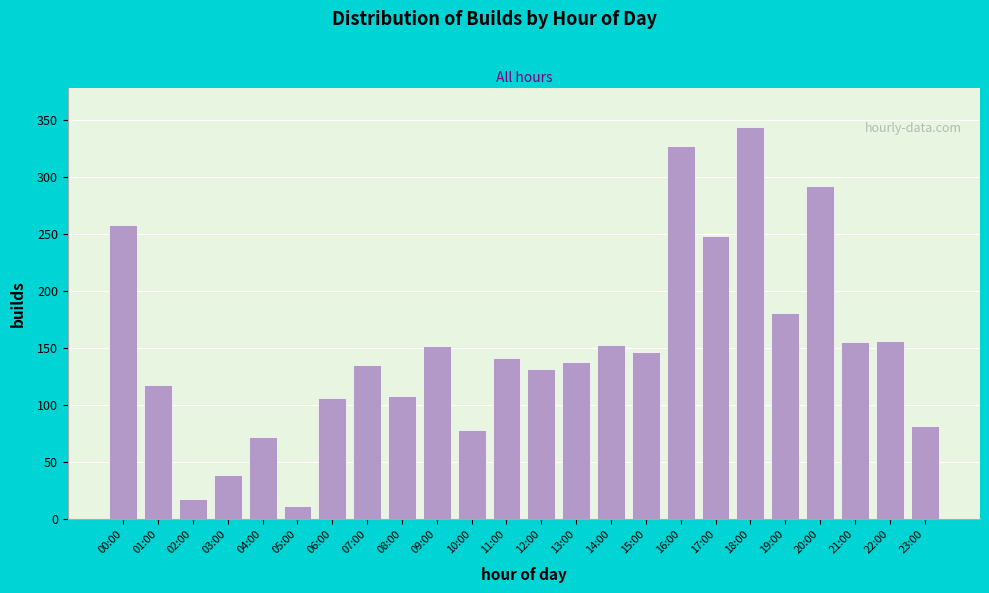

What is the change in value from 01:00 to 10:00?

-40